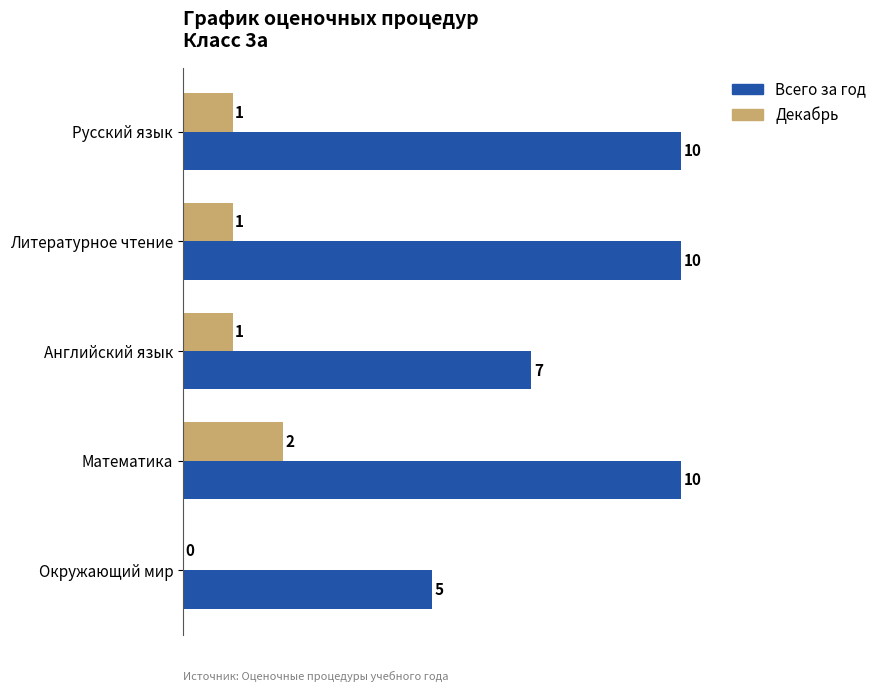

Read the Всего за год value at Окружающий мир.

5